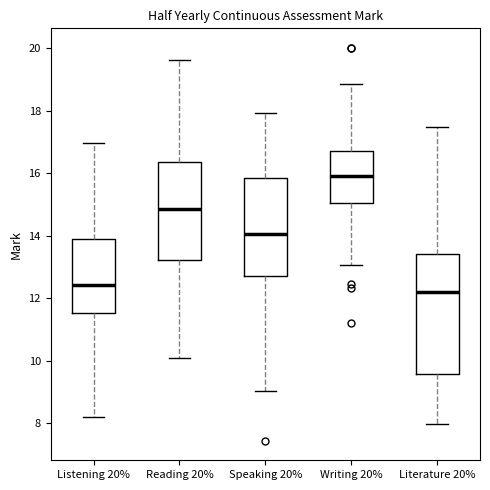

Comparing the boxes themselves (not the whiskers), which one is the tallest?

Literature 20%